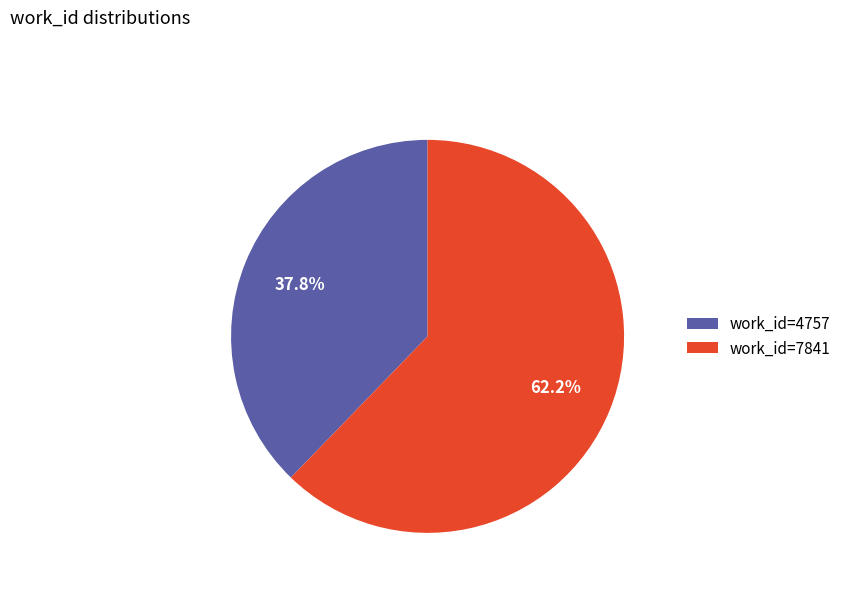

Is it true that work_id=7841 is 76% of the pie?

False